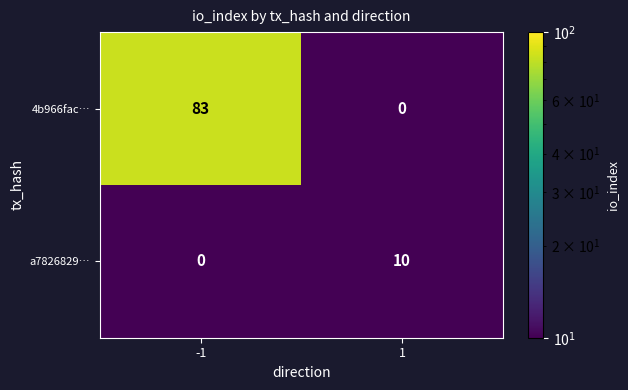

List the labels in order of 4b966fac… value, smallest first.

1, -1